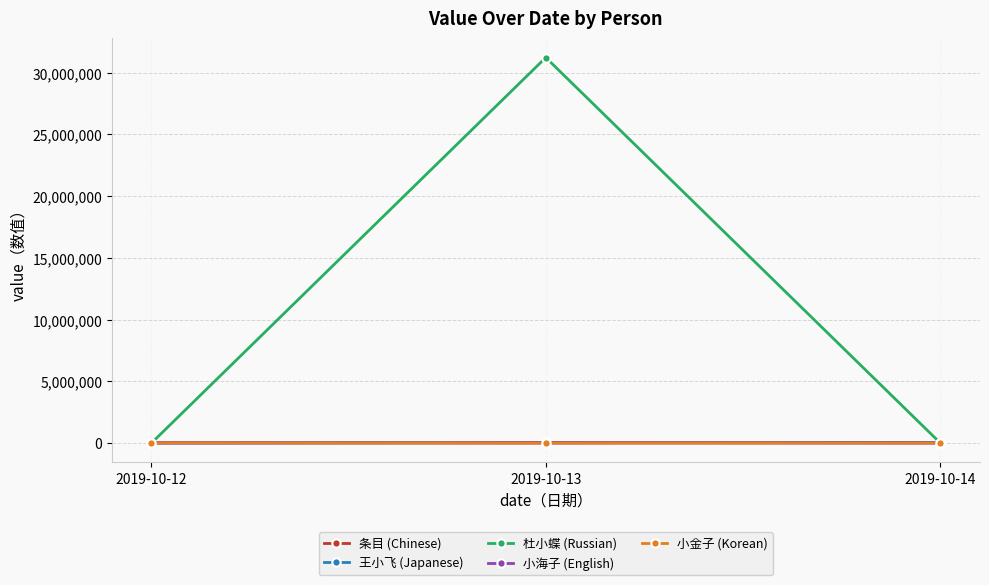

At how many categories does at least one series exceed 27463185?

1